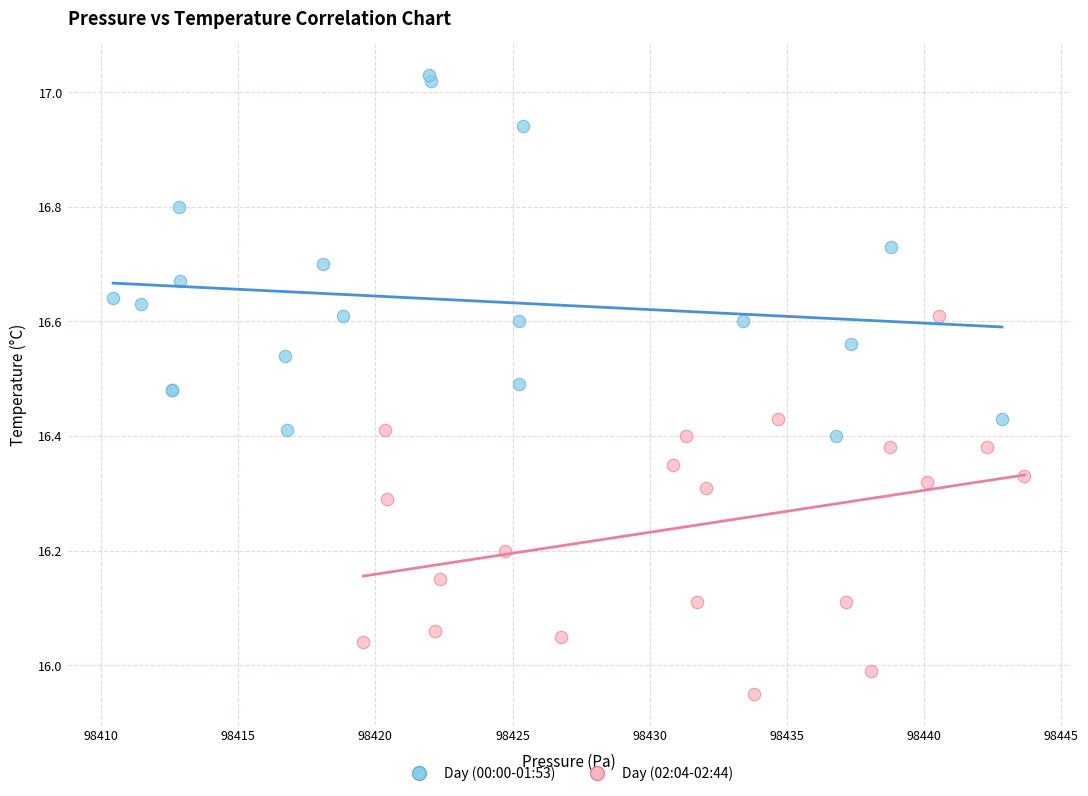

Which series reaches the maximum Y coordinate?

Day (00:00-01:53)